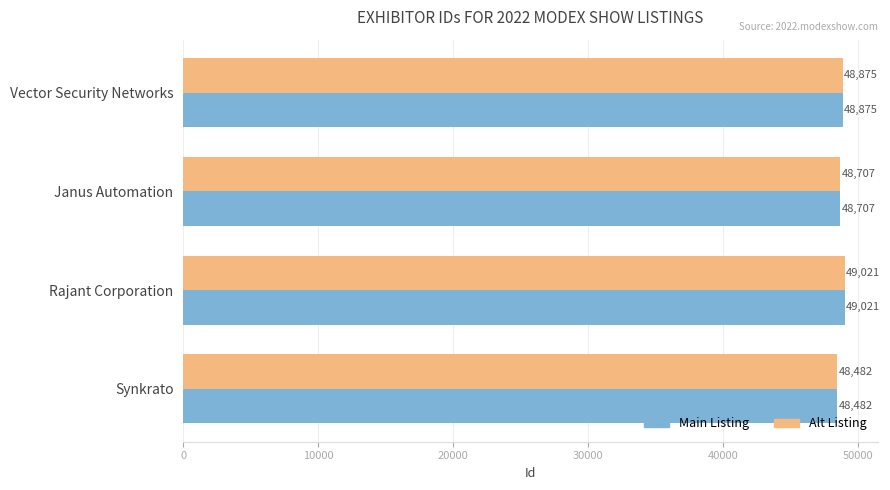

Which category has the lowest value across all series?

Synkrato